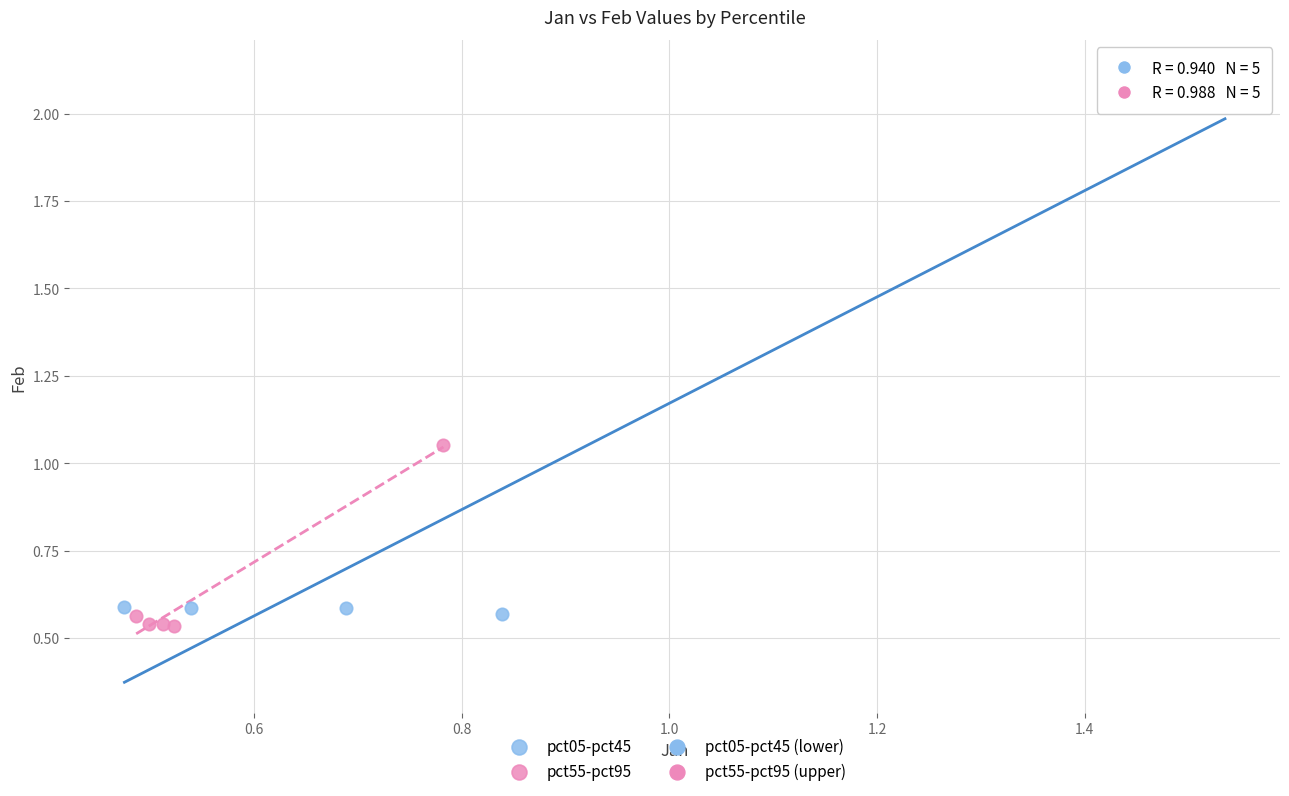

Which series reaches the minimum Y coordinate?

pct55-pct95